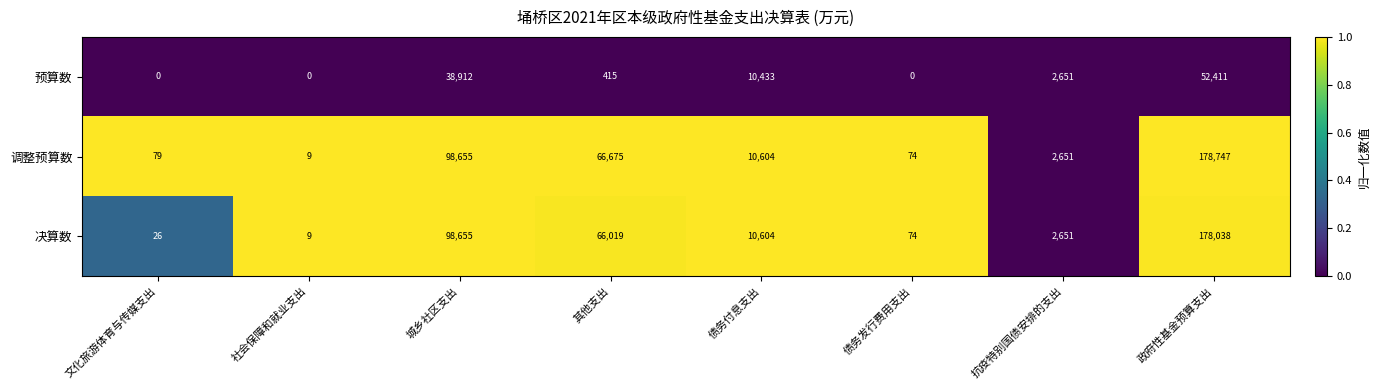

At which label is 调整预算数 closest to 89378?

城乡社区支出